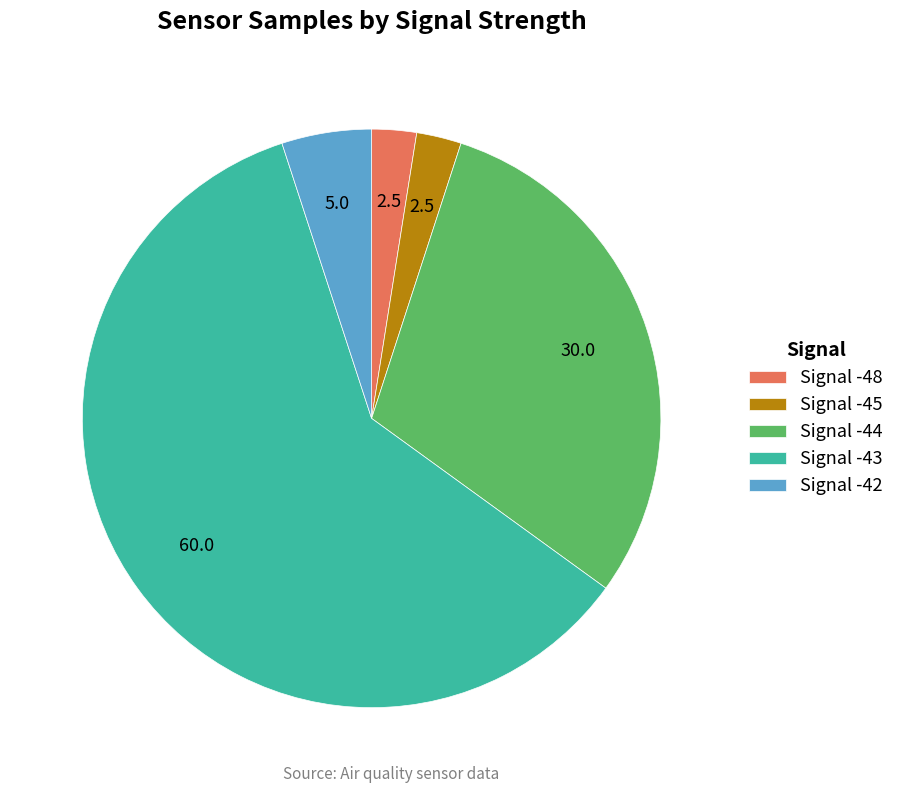

Does Signal -45 represent more than half of the total?

No